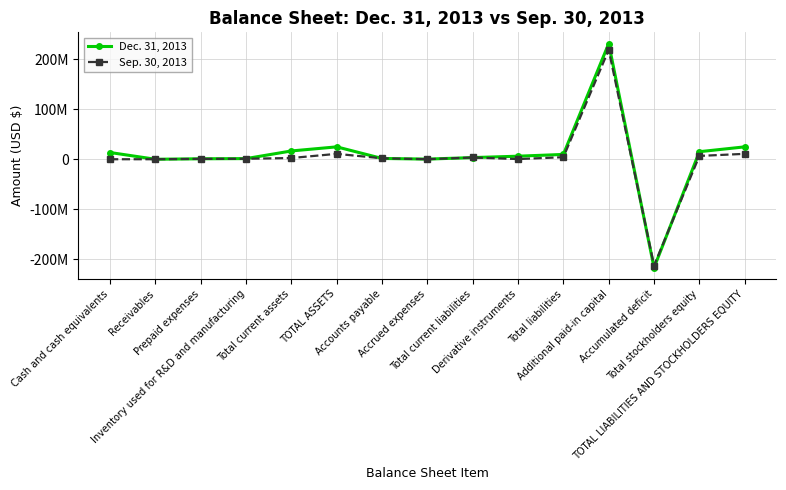

Which category has the highest value across all series?

Additional paid-in capital